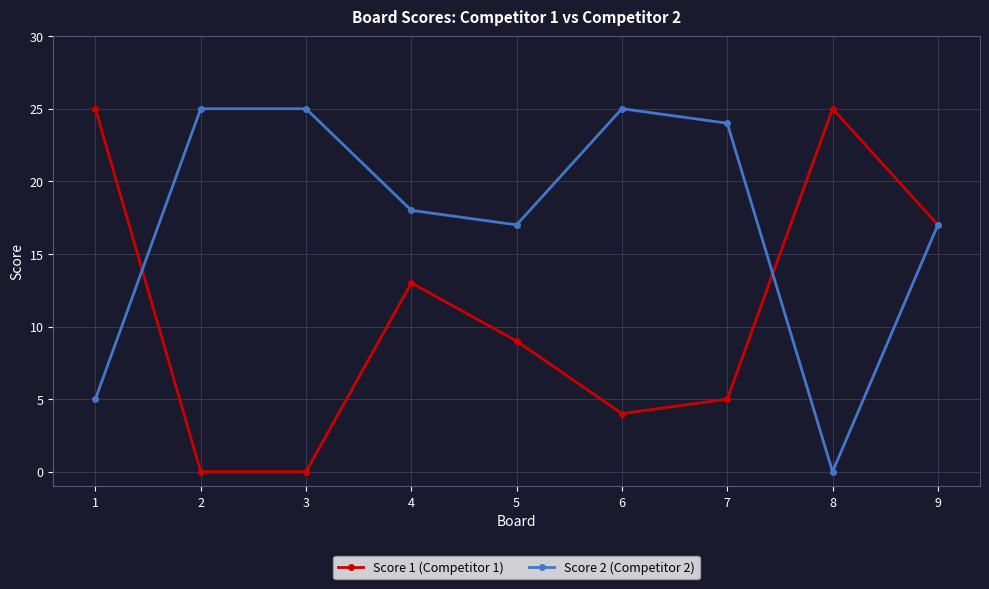

At how many categories does at least one series exceed 0?

9